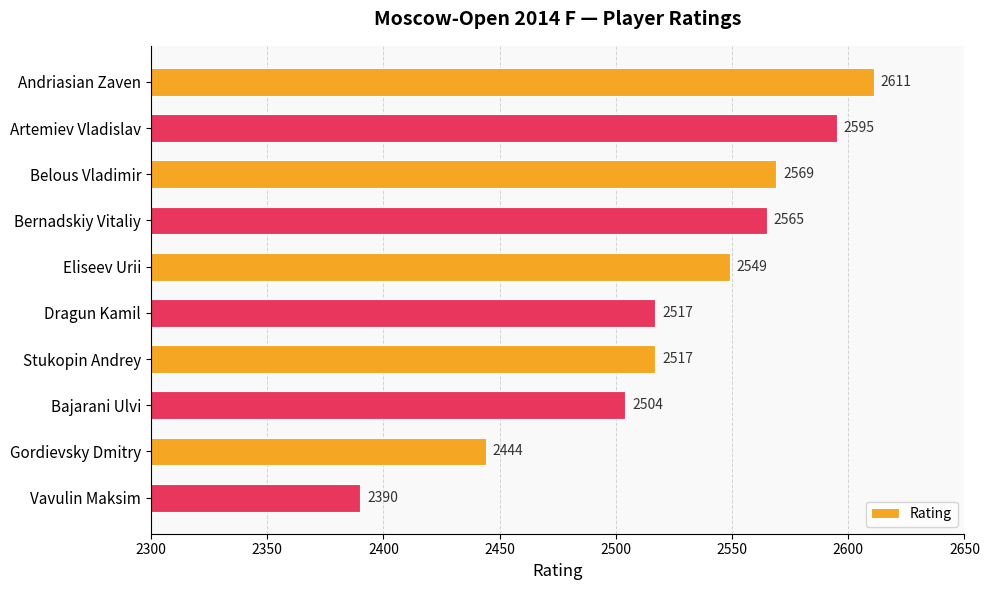

How many distinct data groups are displayed?

1